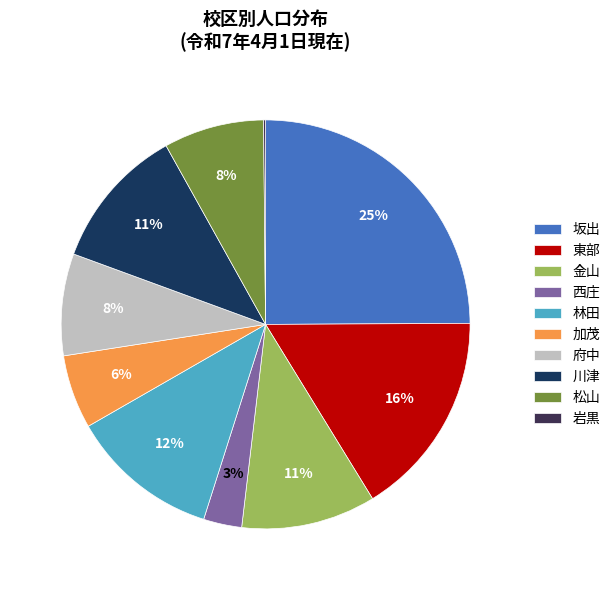

Which slice is the largest?

坂出